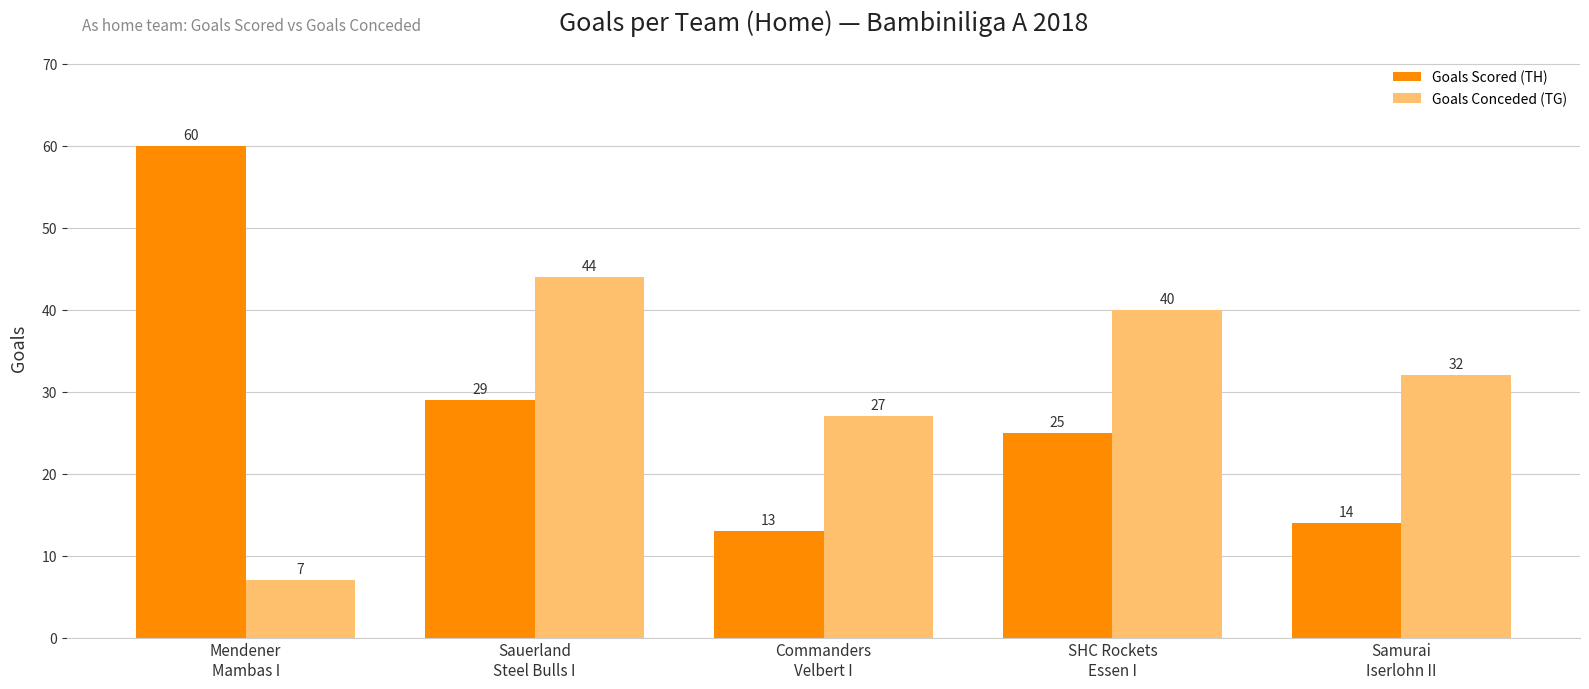

At how many categories does at least one series exceed 28?

4